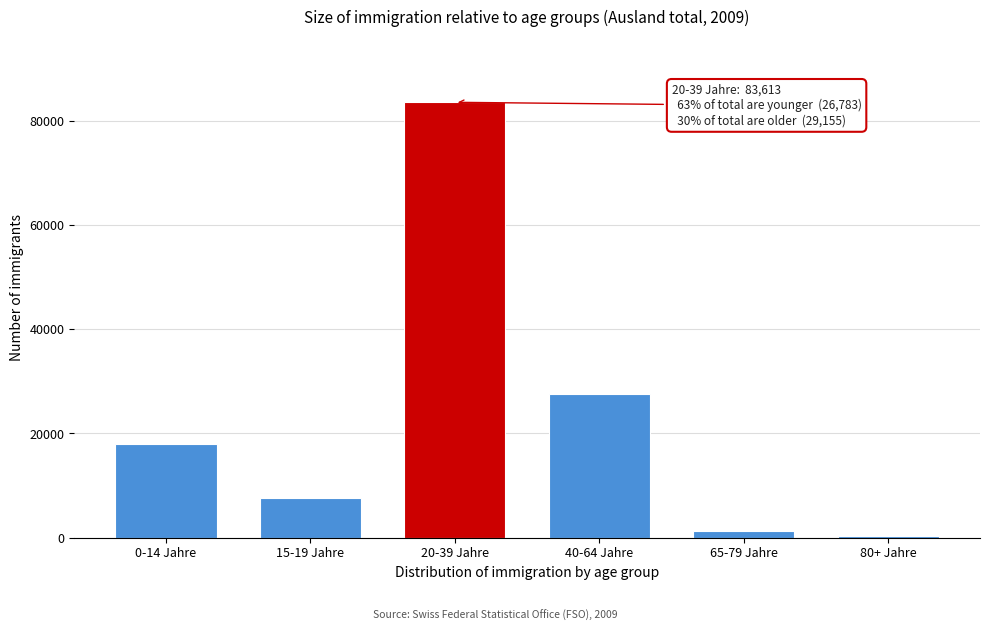

Reading left to right, transcribe all the data shown in this chart.

0-14 Jahre=17899	15-19 Jahre=7601	20-39 Jahre=83613	40-64 Jahre=27585	65-79 Jahre=1289	80+ Jahre=282